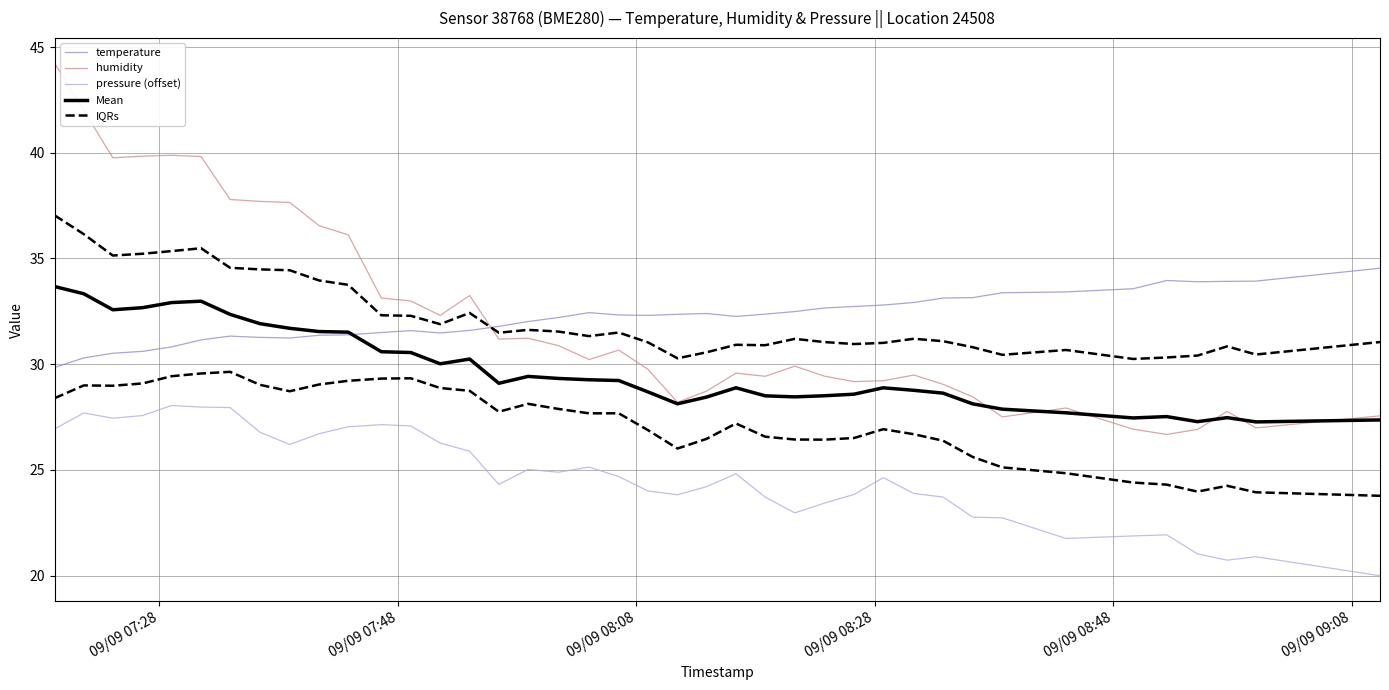

At which label does Mean reach its peak?

09/09 07:28